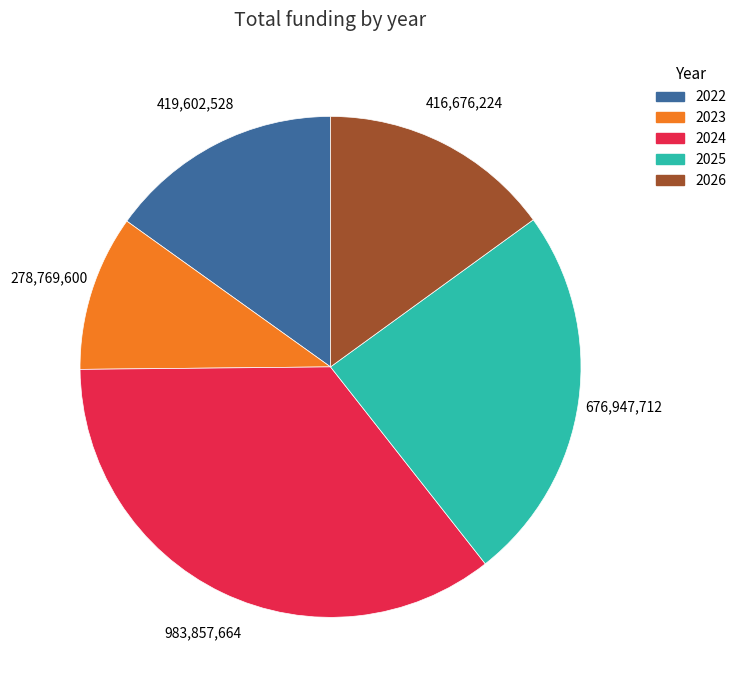

Which slice is the smallest?

2023